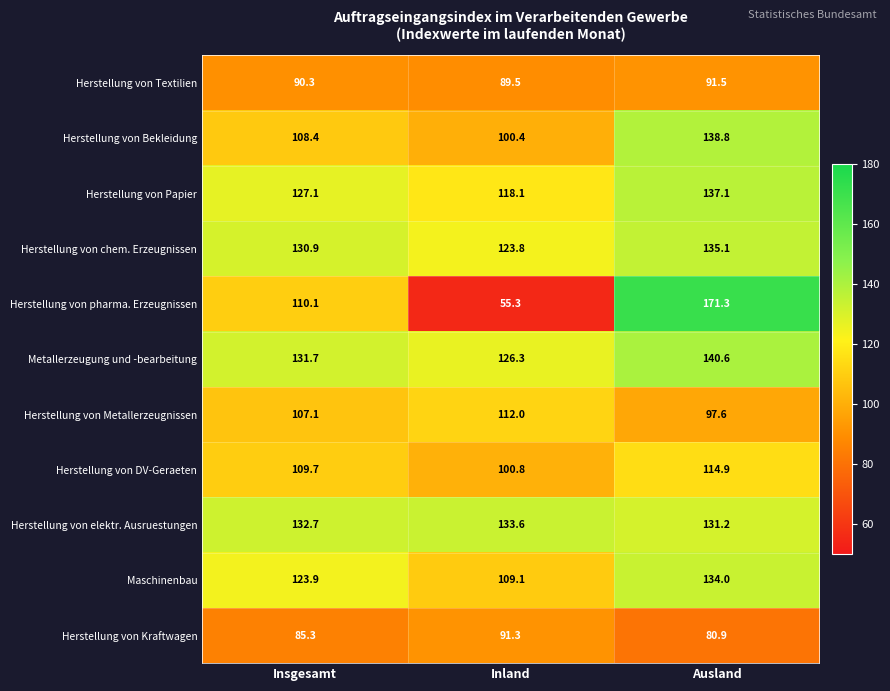

At which label is Herstellung von Metallerzeugnissen closest to 104?

Insgesamt